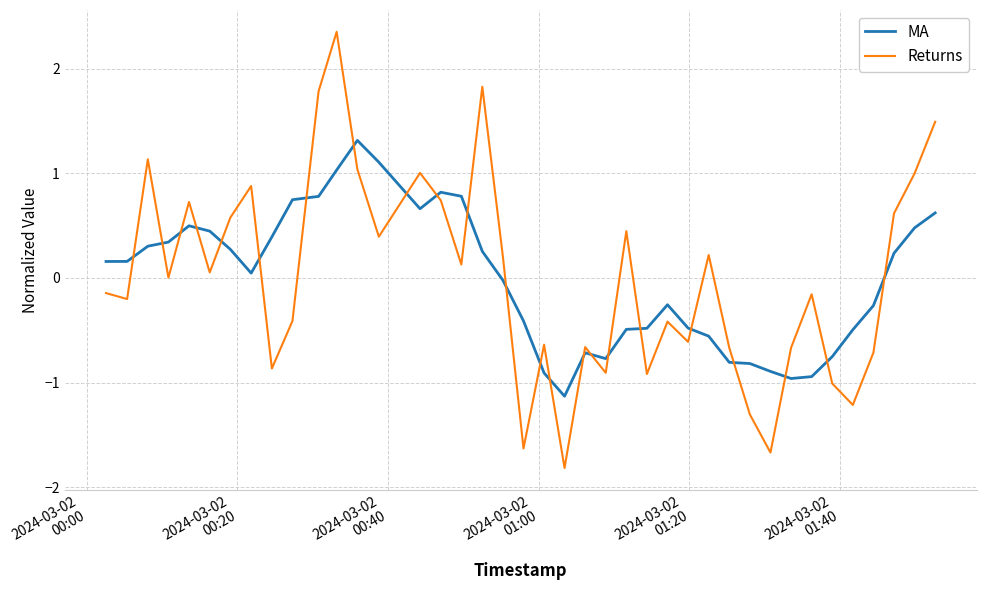

Which series has the largest range (max minus min)?

Returns